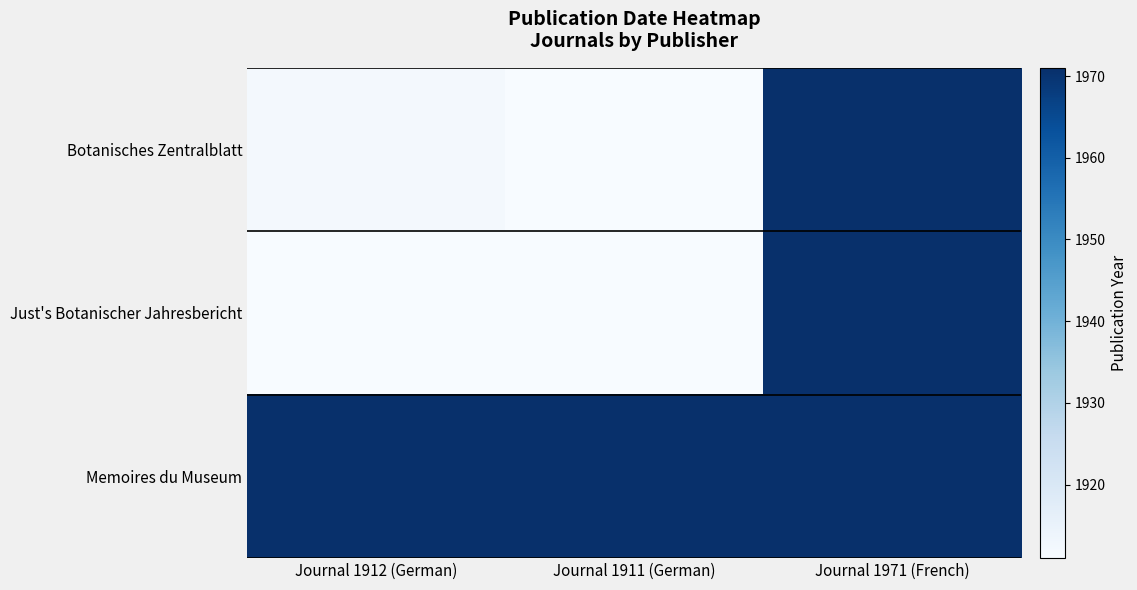

Reading left to right, list all the values displayed in this chart.

Botanisches Zentralblatt: Journal 1912 (German)=1912	Journal 1911 (German)=1911	Journal 1971 (French)=1971
Just's Botanischer Jahresbericht: Journal 1912 (German)=1911	Journal 1911 (German)=1911	Journal 1971 (French)=1971
Memoires du Museum: Journal 1912 (German)=1971	Journal 1911 (German)=1971	Journal 1971 (French)=1971